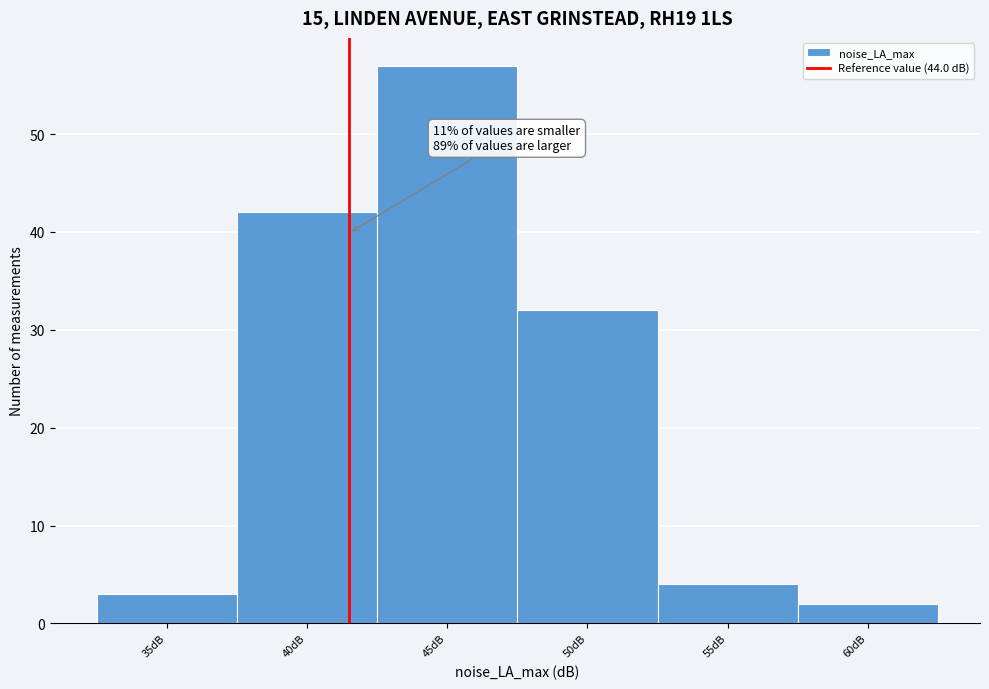

Reading left to right, list all the values displayed in this chart.

3	42	57	32	4	2